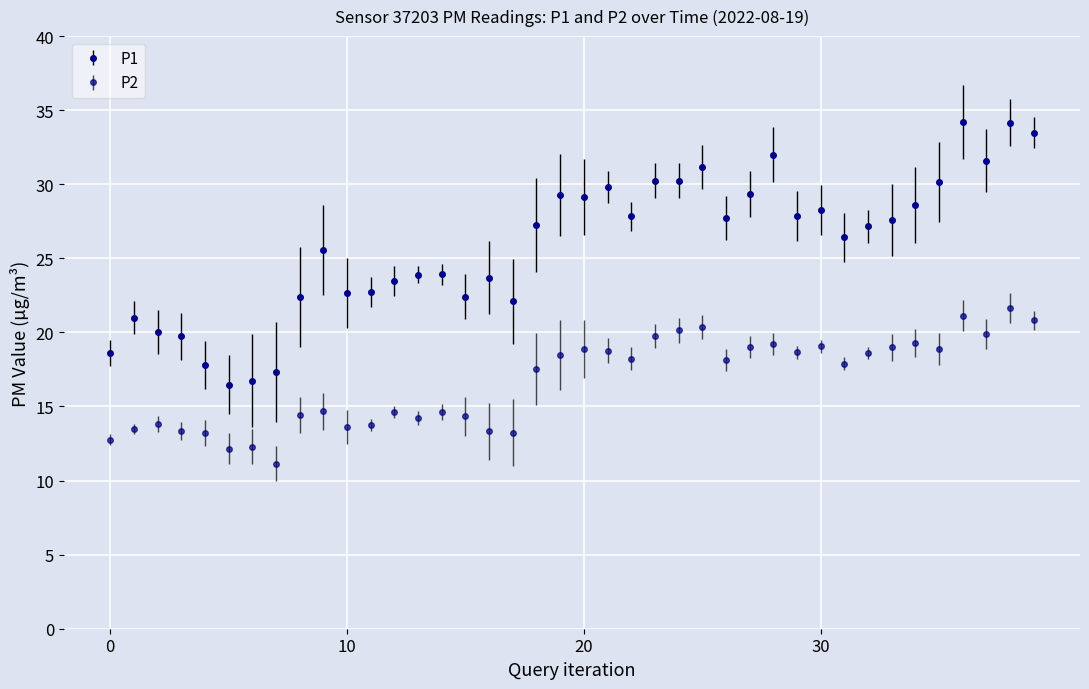

What are all the series names shown in the legend?

P1, P2